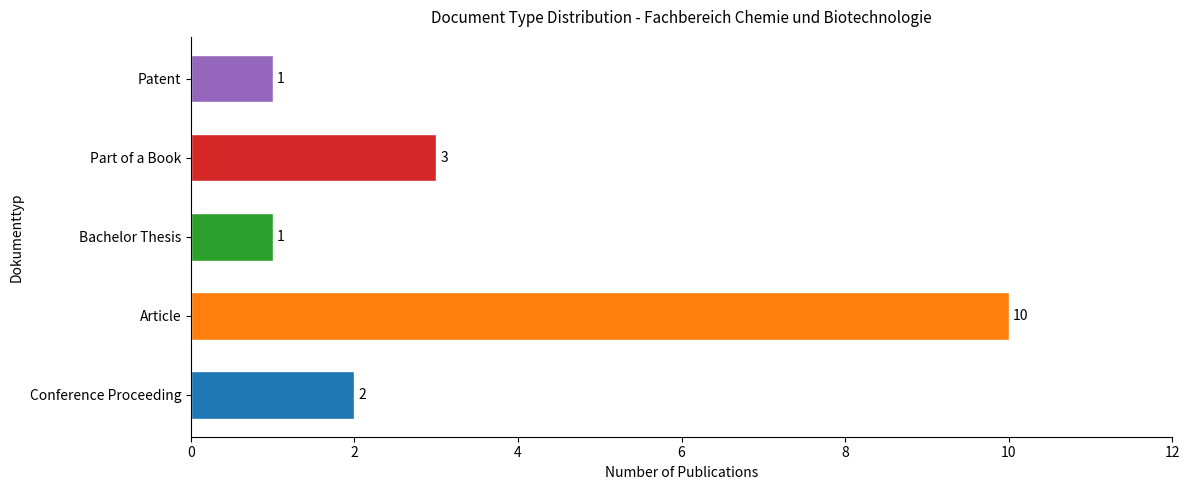

Reading bottom to top, list all the values displayed in this chart.

2	10	1	3	1